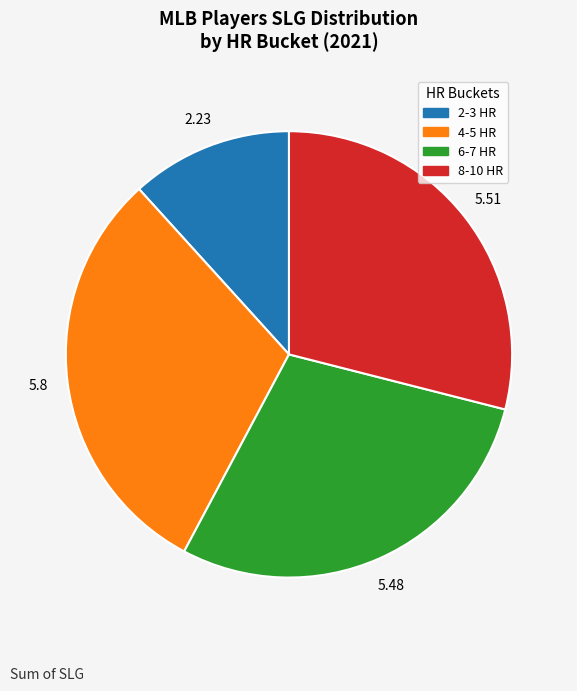

Does any single category account for the majority?

No